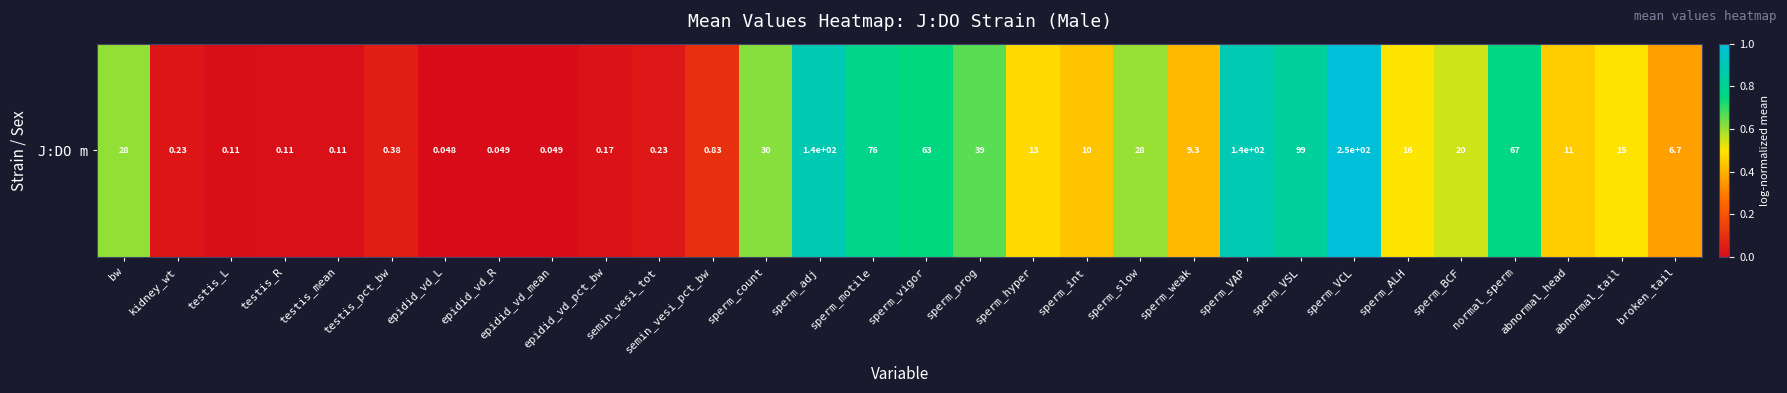

Rank the categories by value from highest to lowest.

sperm_VCL, sperm_adj, sperm_VAP, sperm_VSL, sperm_motile, normal_sperm, sperm_vigor, sperm_prog, sperm_count, bw, sperm_slow, sperm_BCF, sperm_ALH, abnormal_tail, sperm_hyper, abnormal_head, sperm_int, sperm_weak, broken_tail, semin_vesi_pct_bw, testis_pct_bw, semin_vesi_tot, kidney_wt, epidid_vd_pct_bw, testis_R, testis_mean, testis_L, epidid_vd_R, epidid_vd_mean, epidid_vd_L